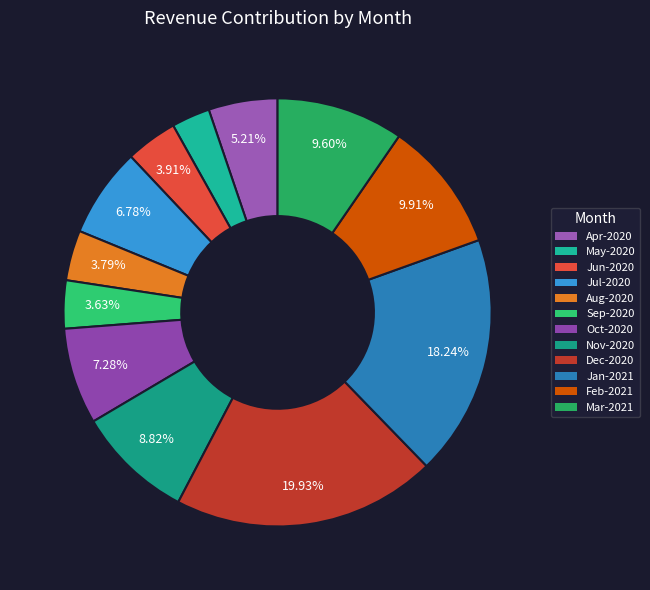

How many segments does this pie chart have?

12